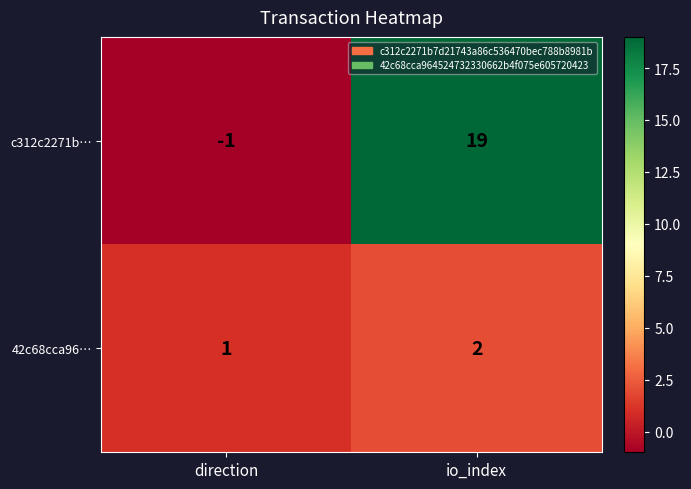

Is the value of c312c2271b… at direction greater than the value of 42c68cca96… at io_index?

No